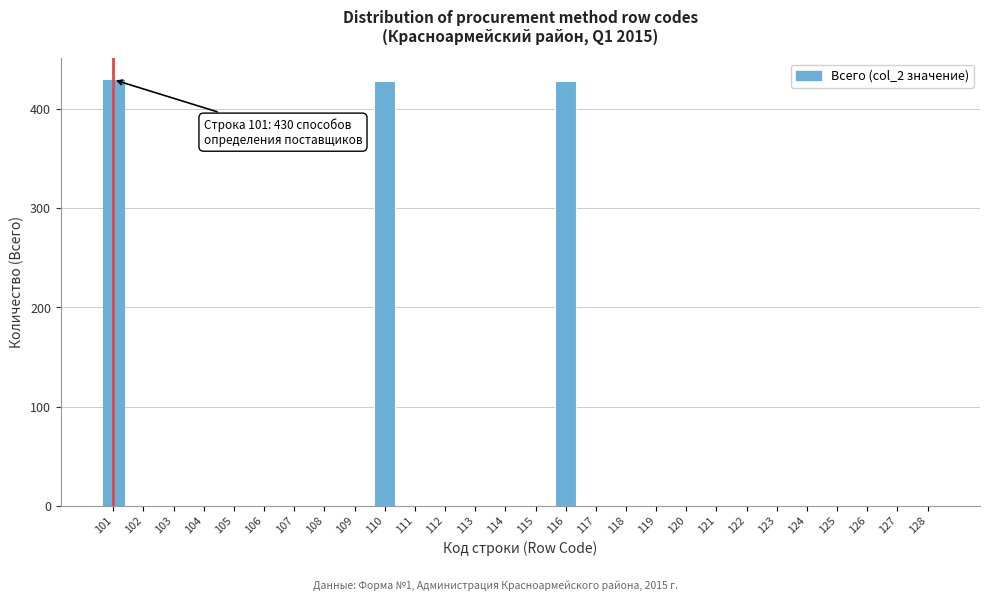

What is the maximum value shown in the chart?

430.0